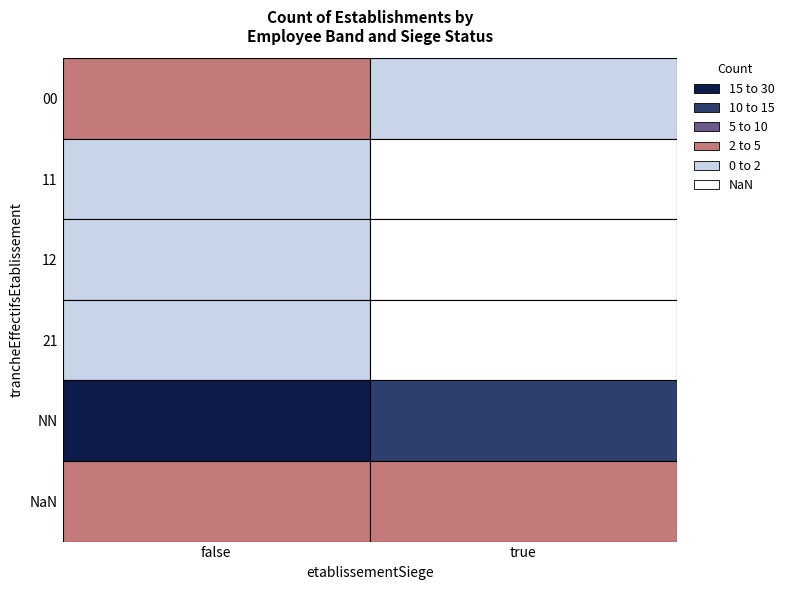

The value of 00 at false is 5. True or false?

False